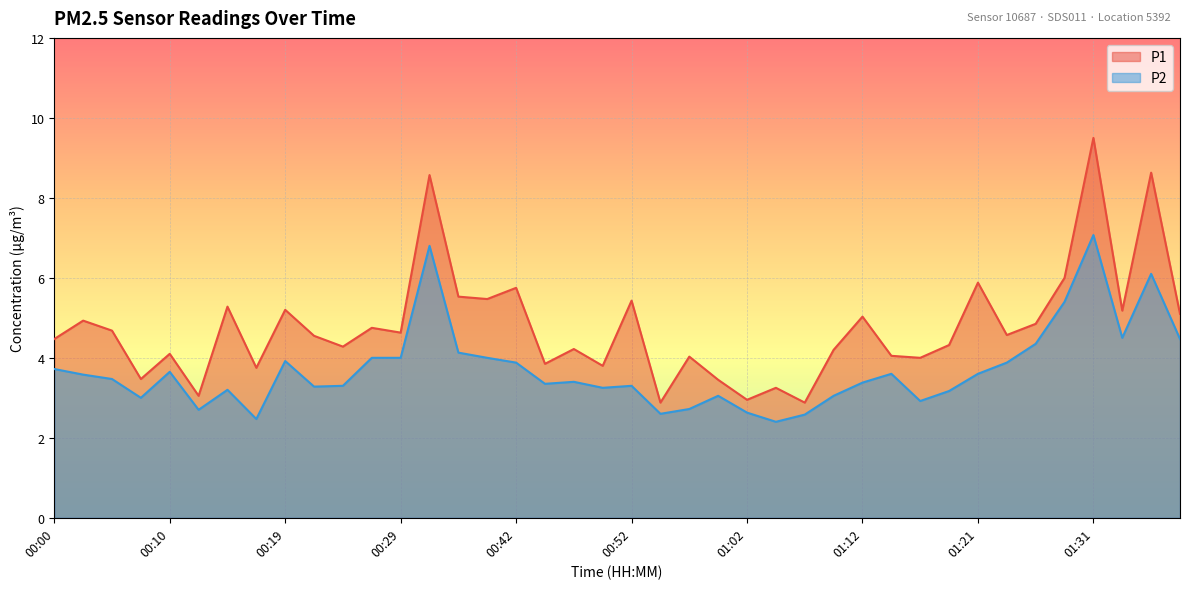

True or false: P2 and P1 intersect in this chart.

False